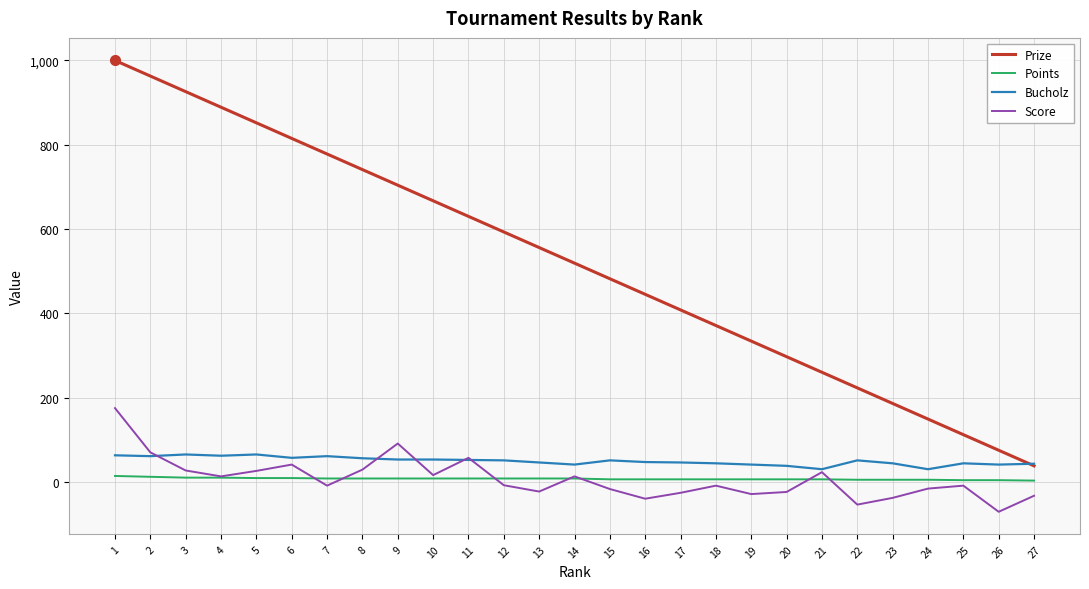

What is the spread (max minus min) of values at 7?

787